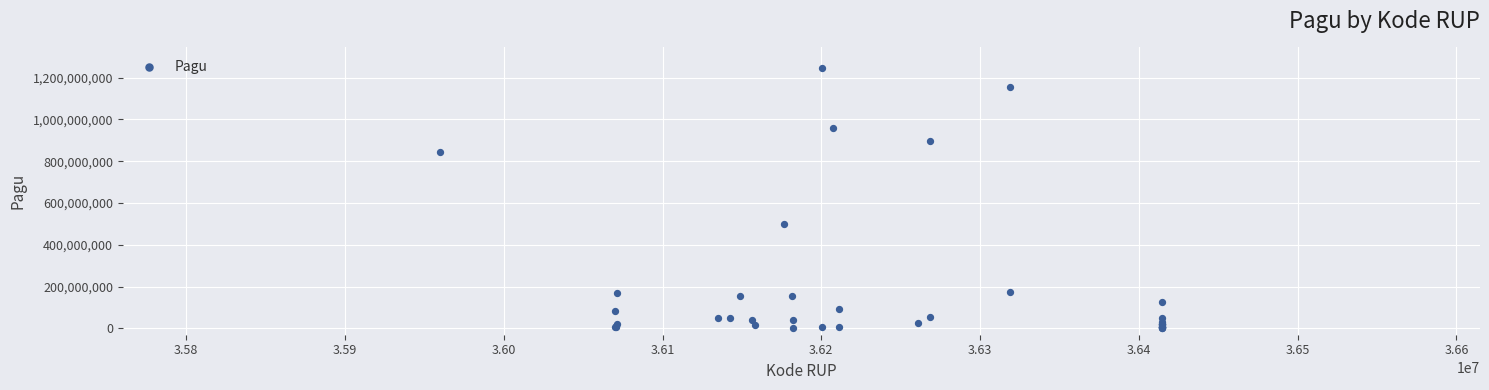

What Y value in the scatter plot is closest to 622840000?

499932000